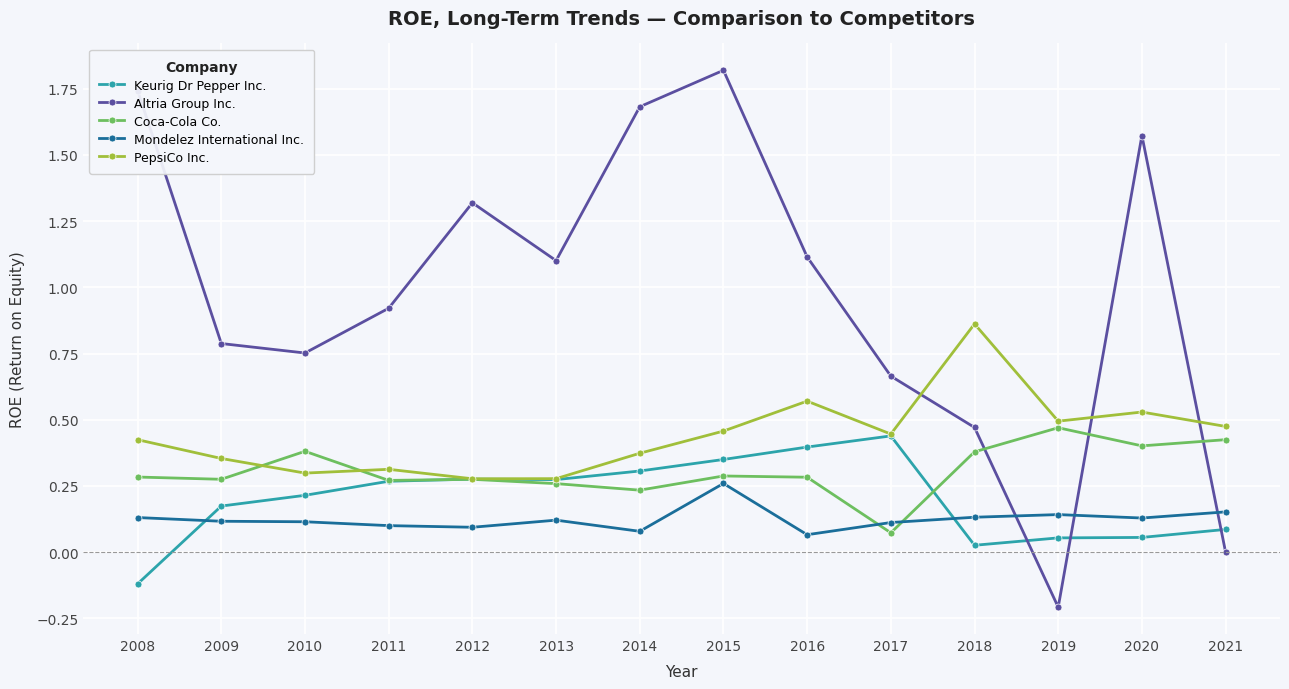

How many intersections are there between Coca-Cola Co. and Altria Group Inc.?

3